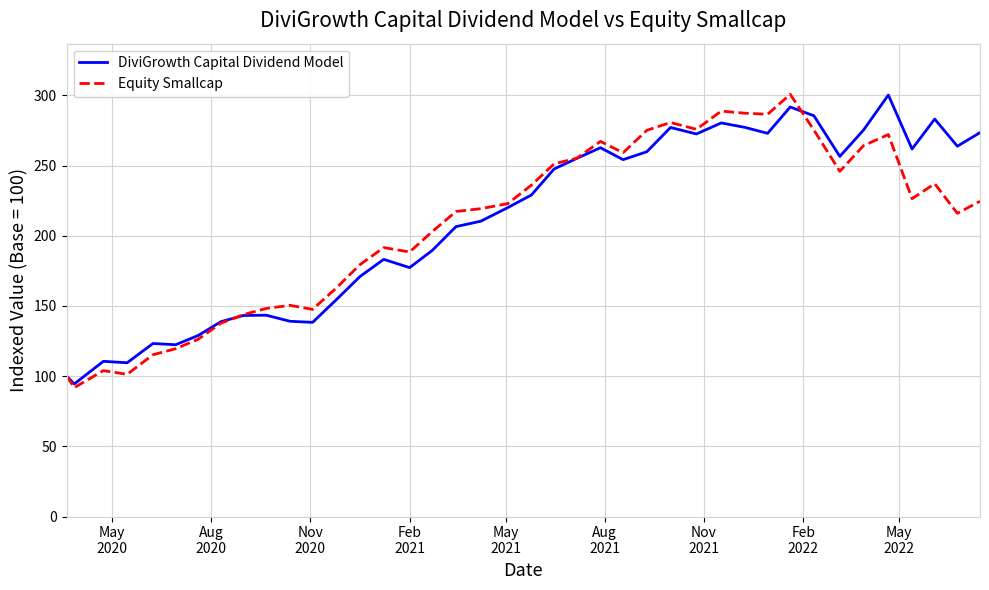

What is the minimum value for DiviGrowth Capital Dividend Model?

94.4